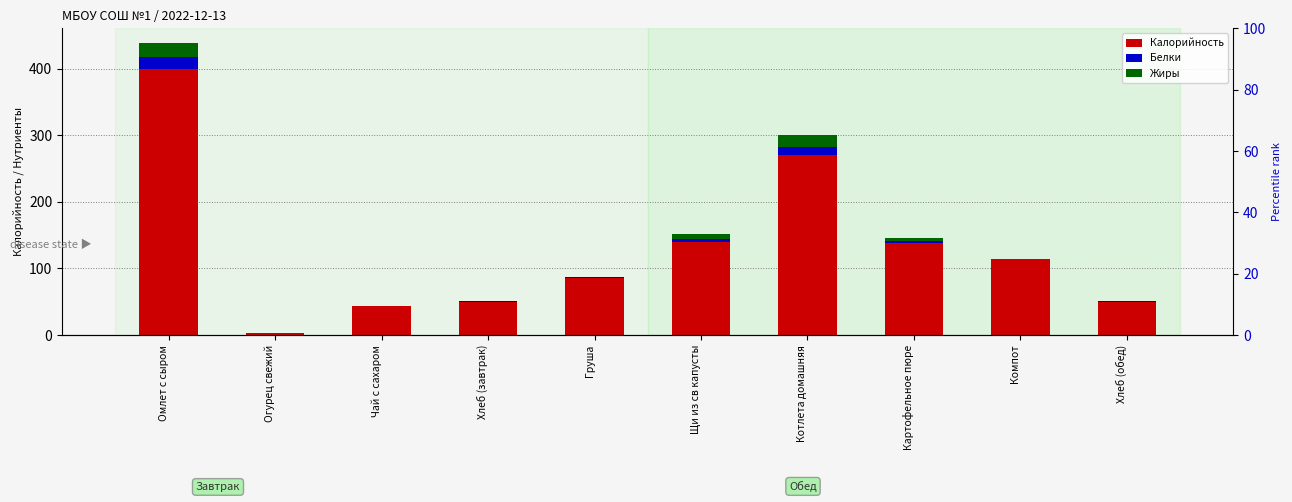

Are the bars horizontal?

No